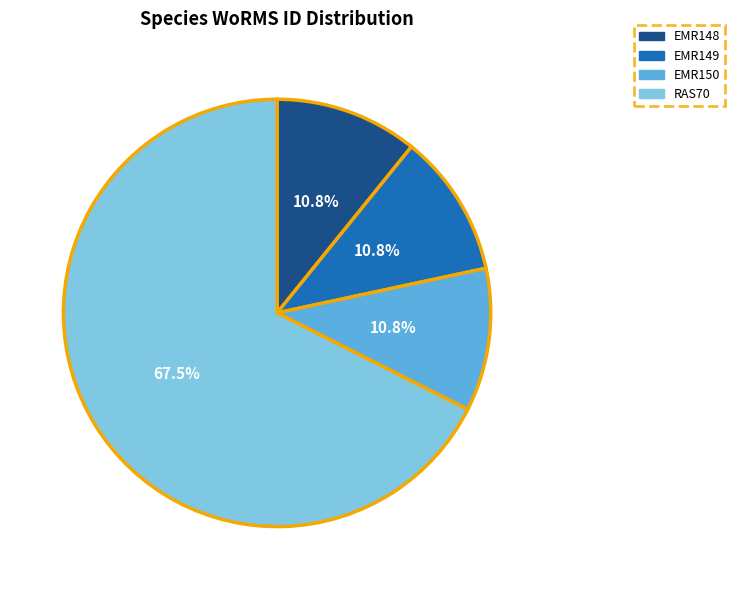

Is there a majority slice in this chart?

Yes